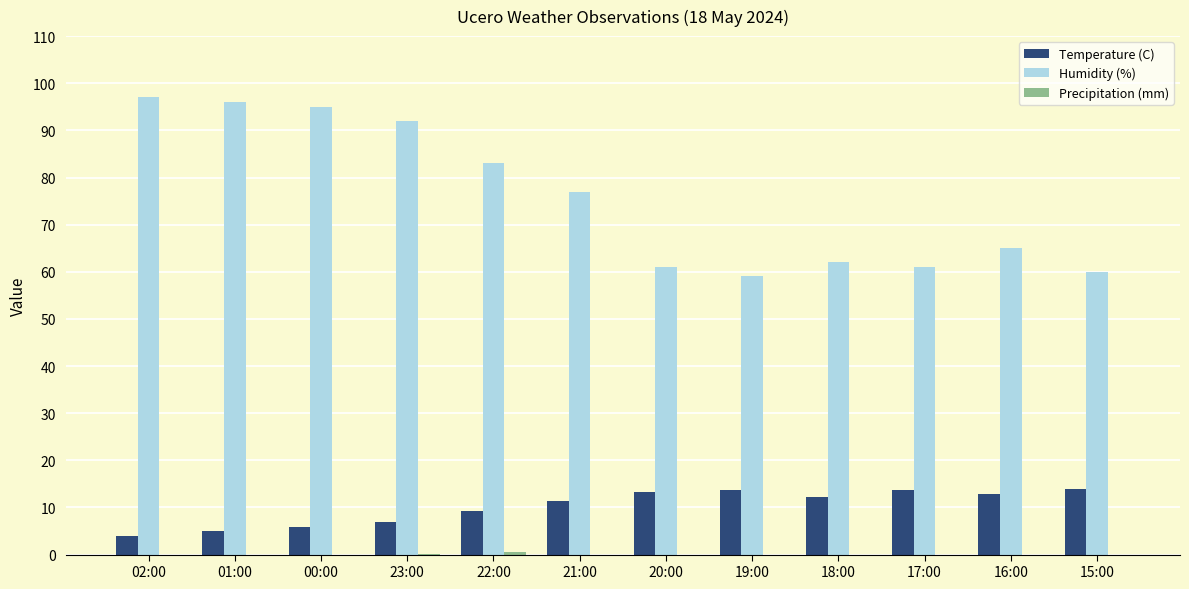

At which category does the chart reach its peak across all series?

02:00